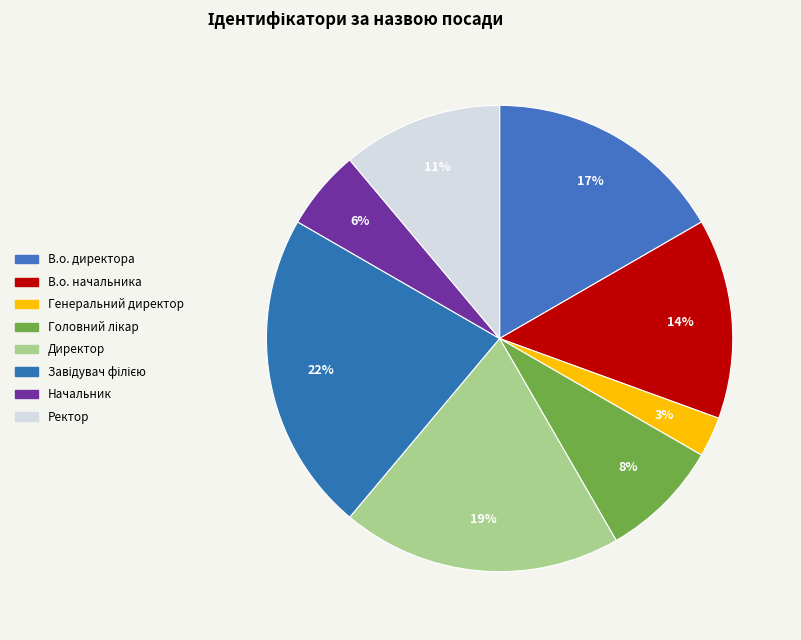

Is there a majority slice in this chart?

No